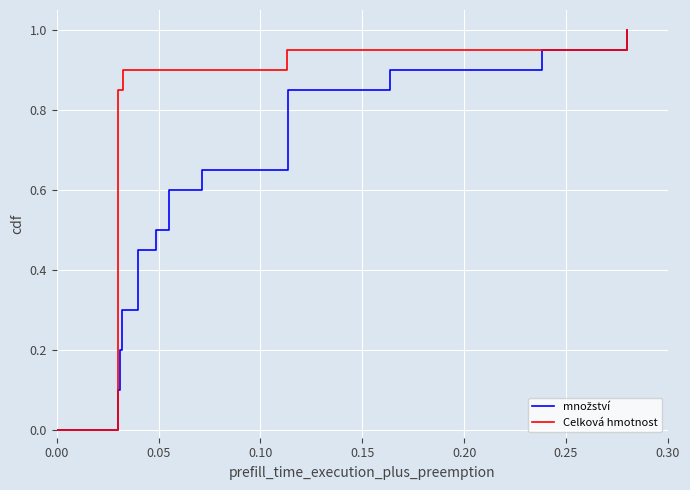

Count the number of categories in the chart.

21